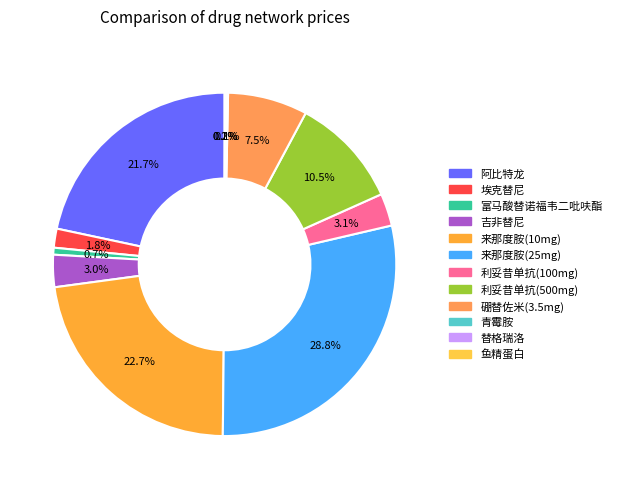

To the nearest percent, what portion does 吉非替尼 represent?

3%